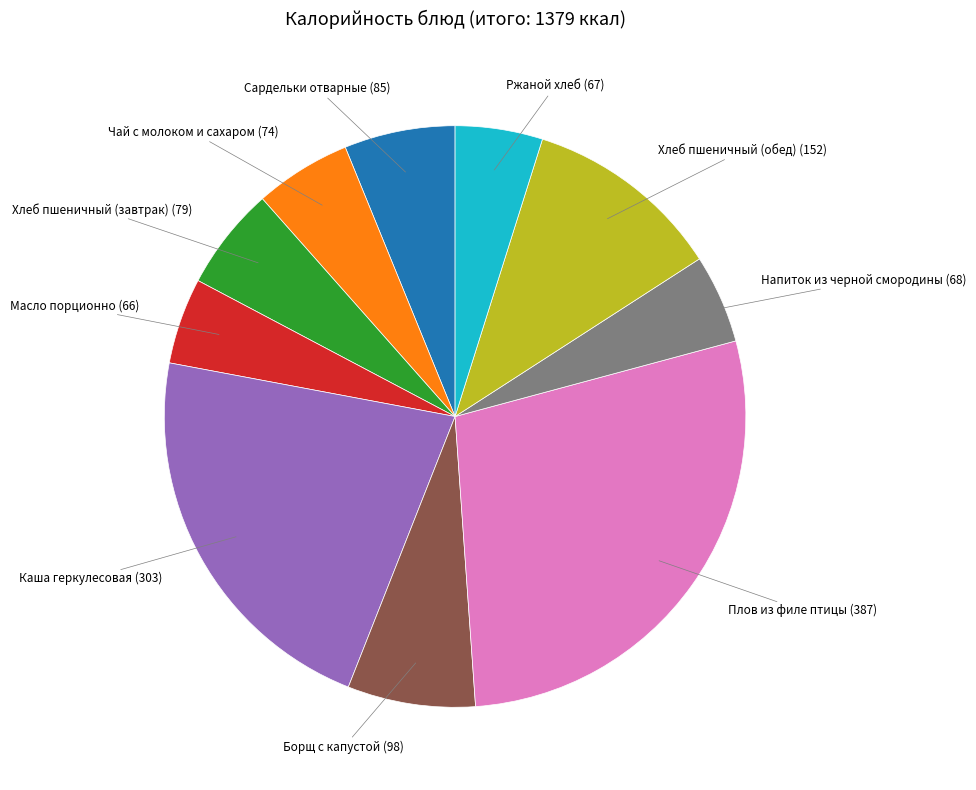

Is there any slice that represents more than half of the pie?

No